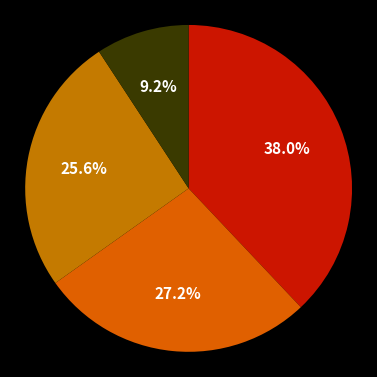

To the nearest percent, what is the difference between the largest and smallest slice percentages?

29%